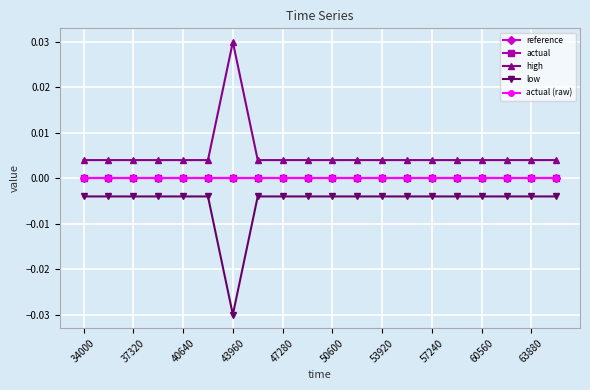

Rank the series by their maximum value, from lowest to highest.

low, reference, actual, actual (raw), high